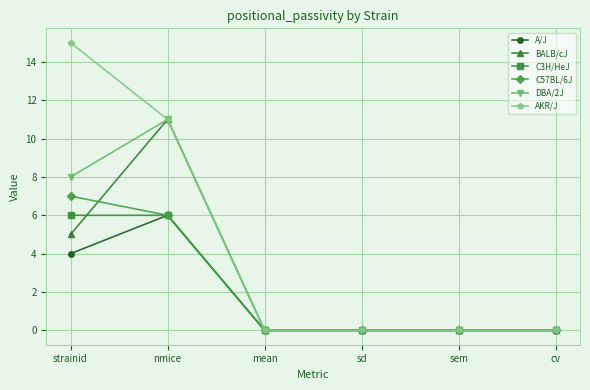

At which label is A/J closest to 3?

strainid